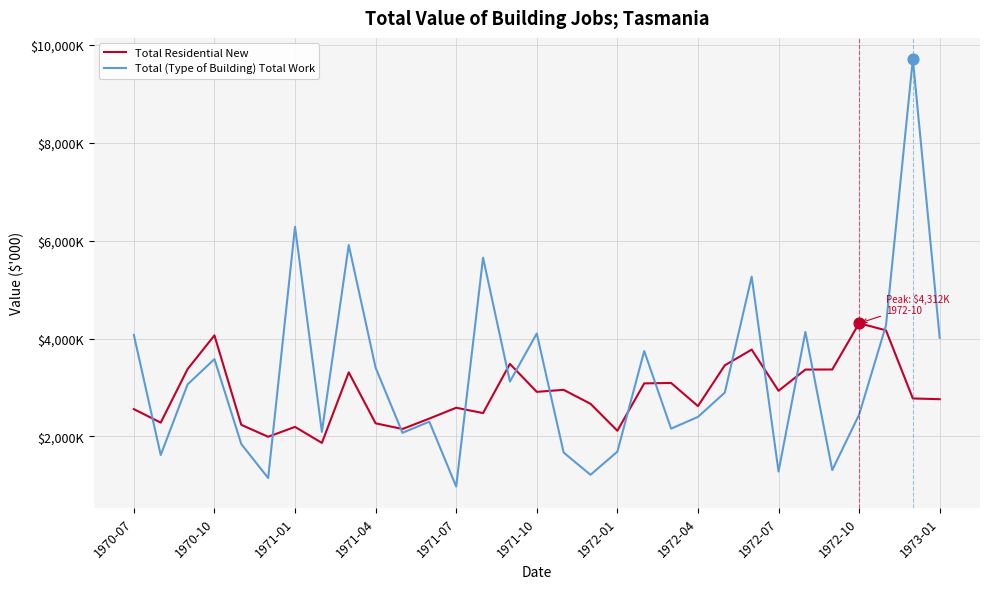

Does the chart have visible grid lines?

Yes